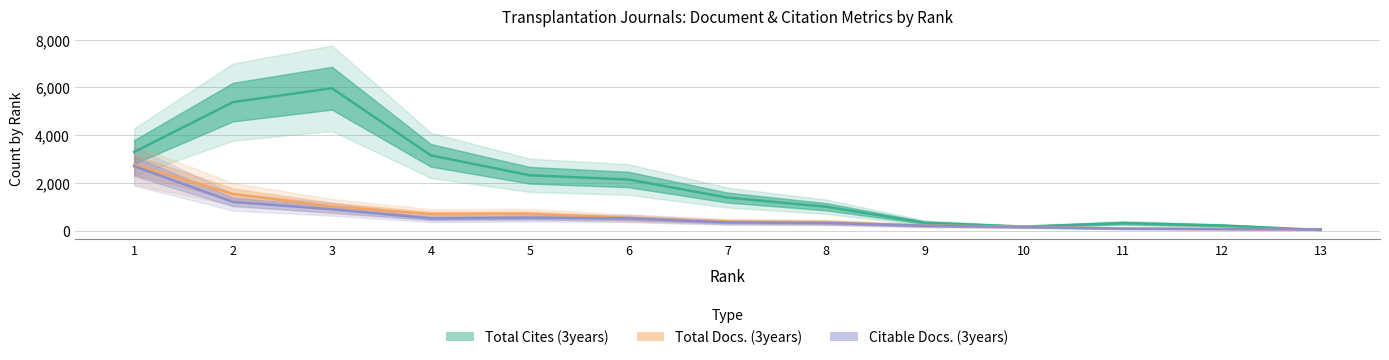

True or false: Citable Docs. (3years) and Total Cites (3years) intersect in this chart.

True